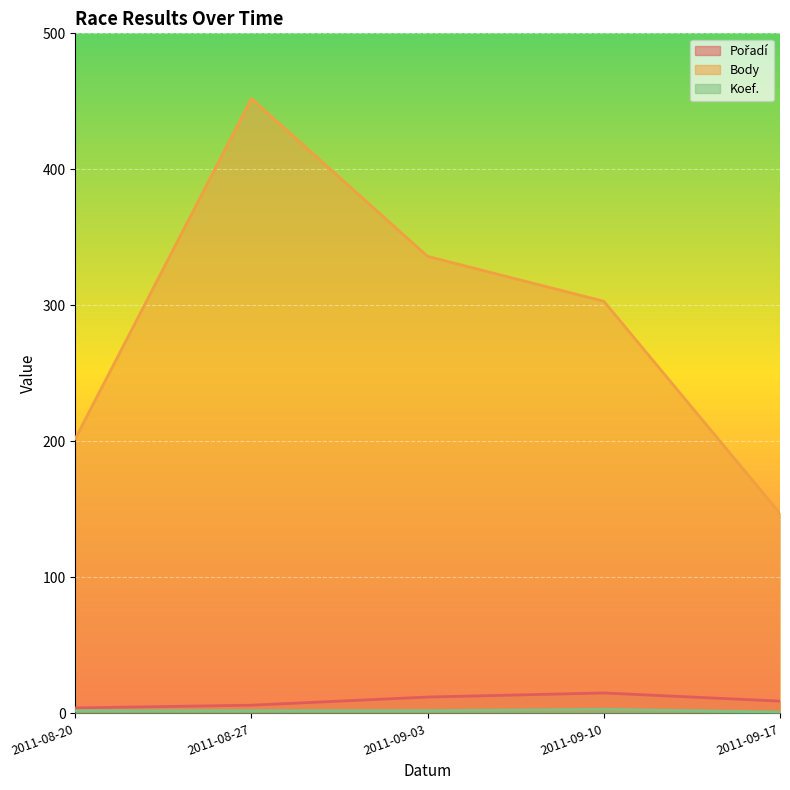

Is the value of Body at 2011-09-10 greater than the value of Pořadí at 2011-08-27?

Yes